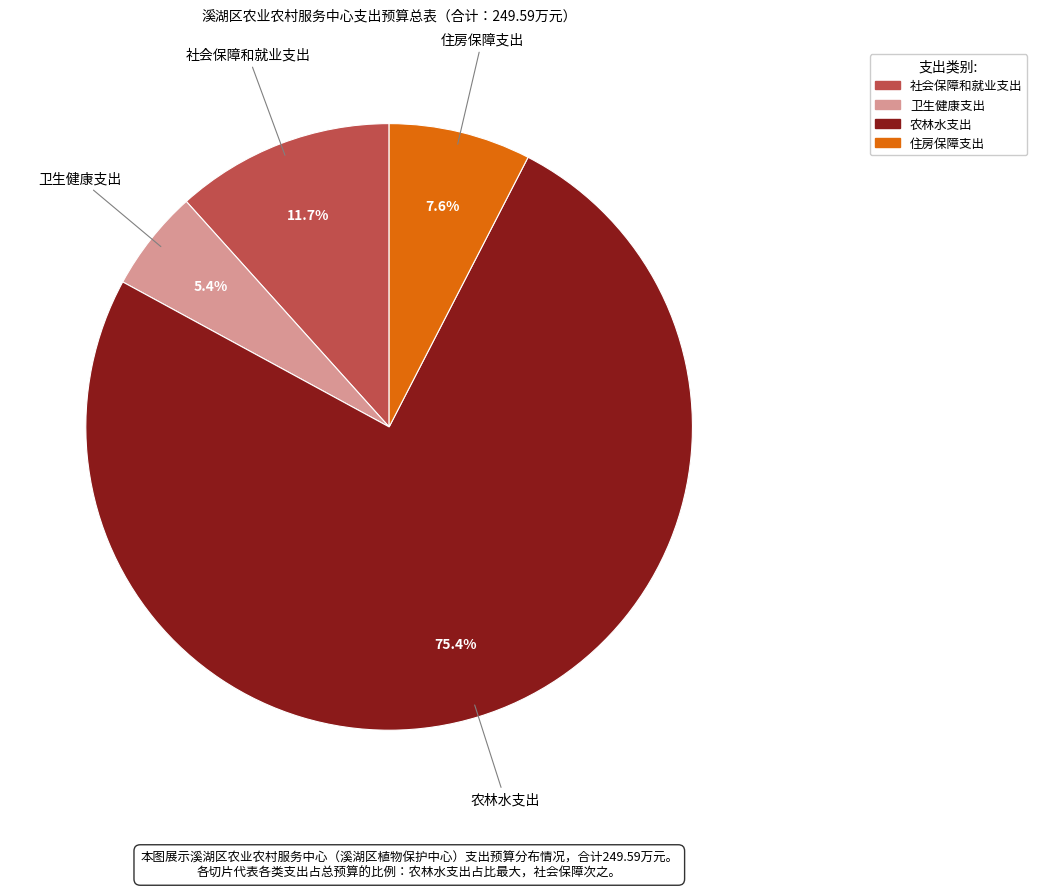

How many slices are in this pie chart?

4